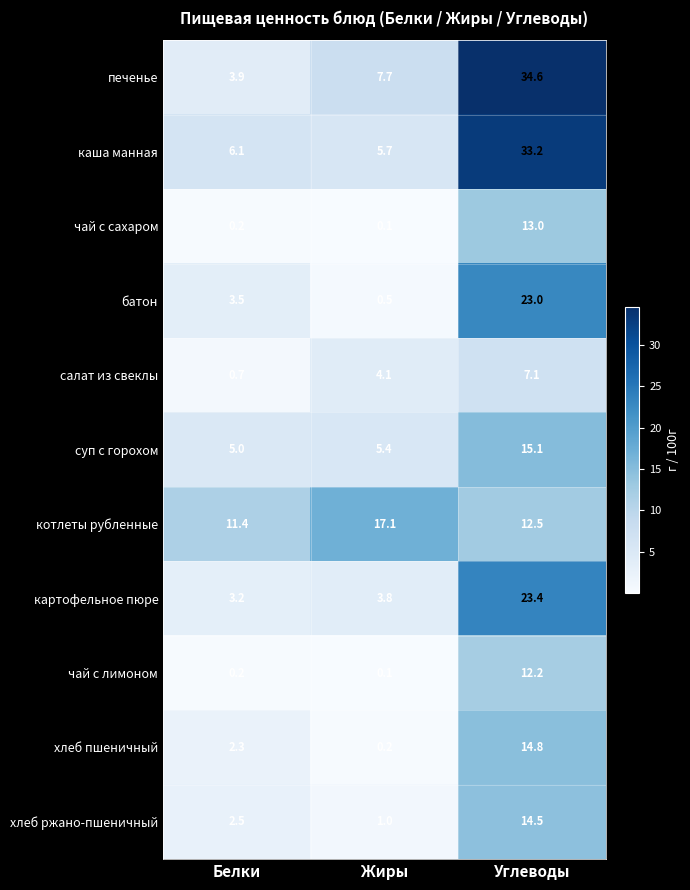

Which series changed the most between Белки and Углеводы?

печенье